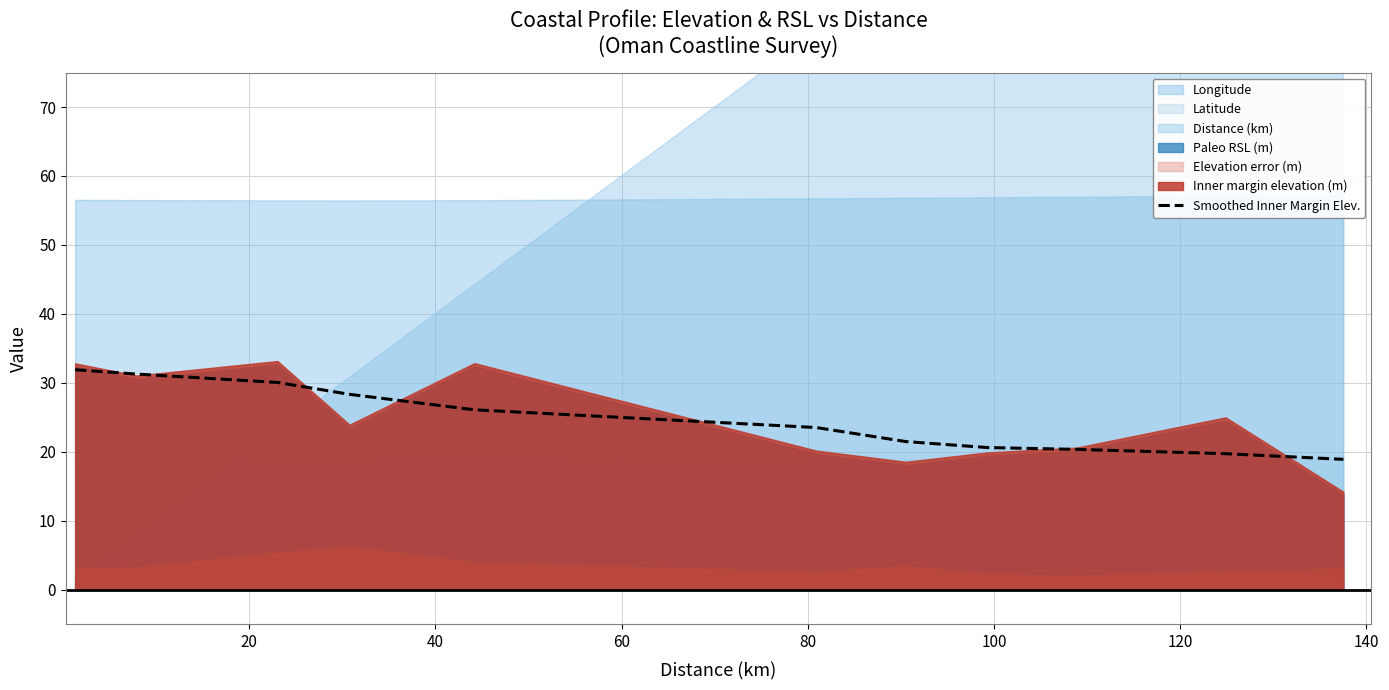

What is the lowest value of the Smoothed Inner Margin Elev. series?

18.9